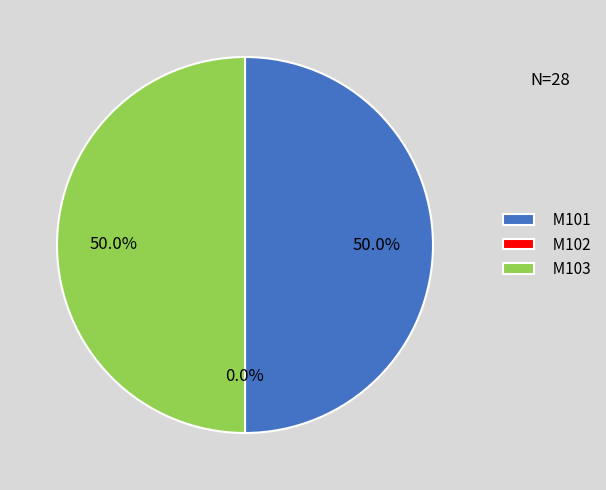

Combined, what portion of the pie is M102 and M101?

50.0%